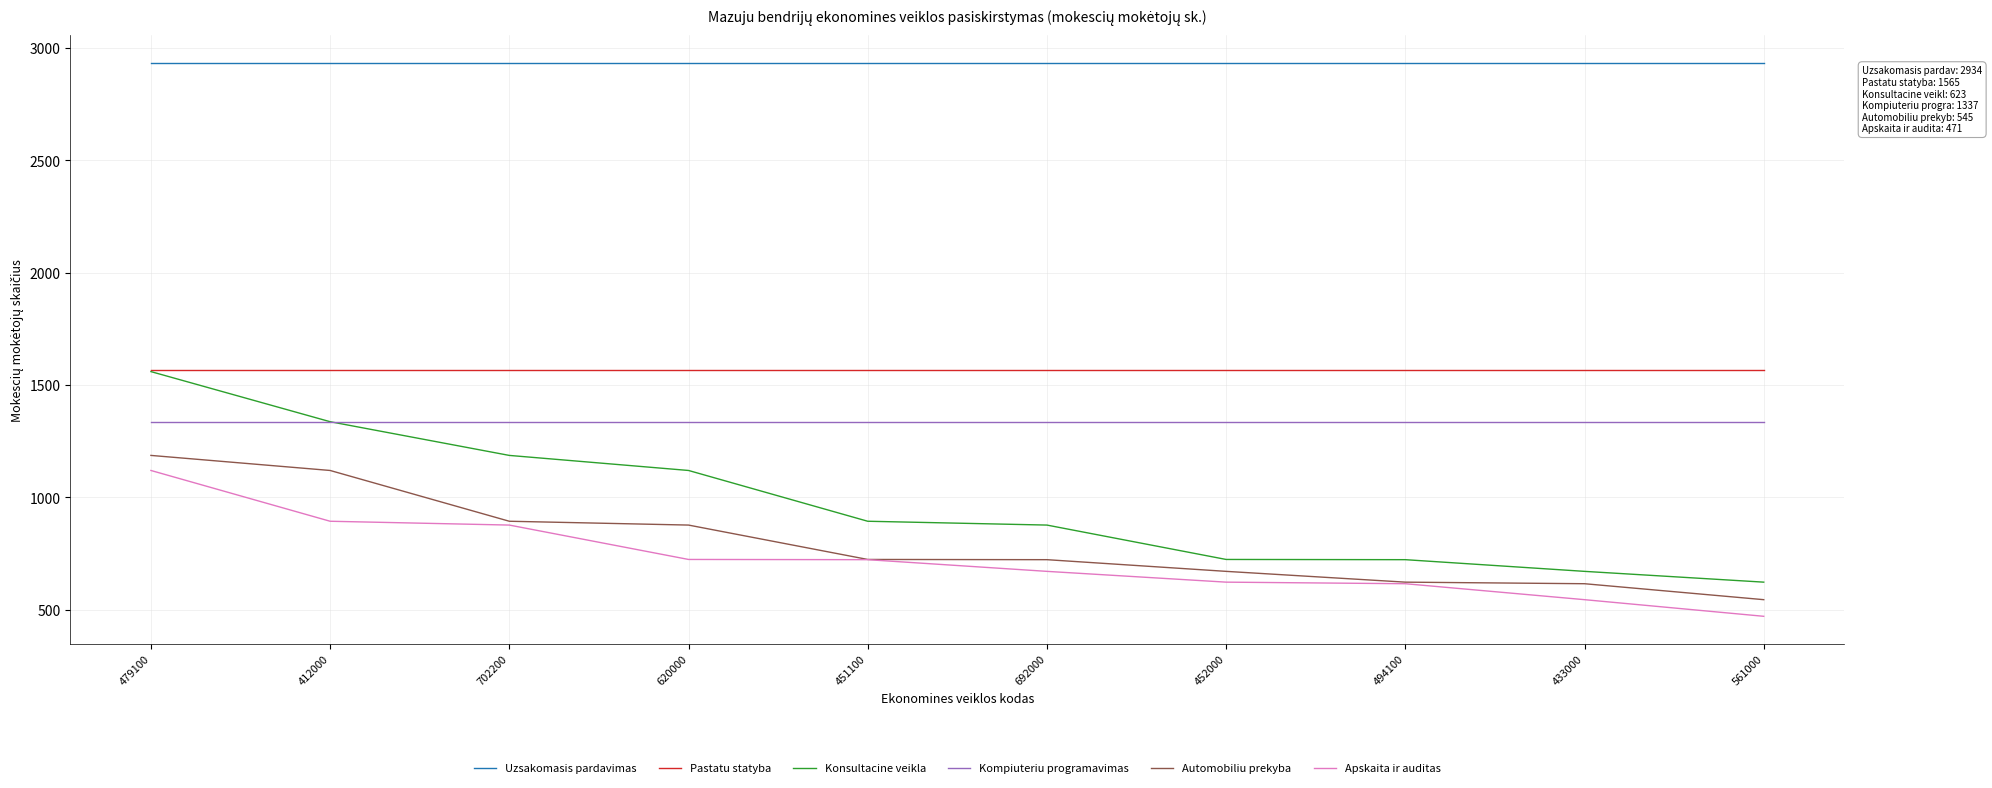

Which series changed the most between 479100 and 494100?

Konsultacine veikla